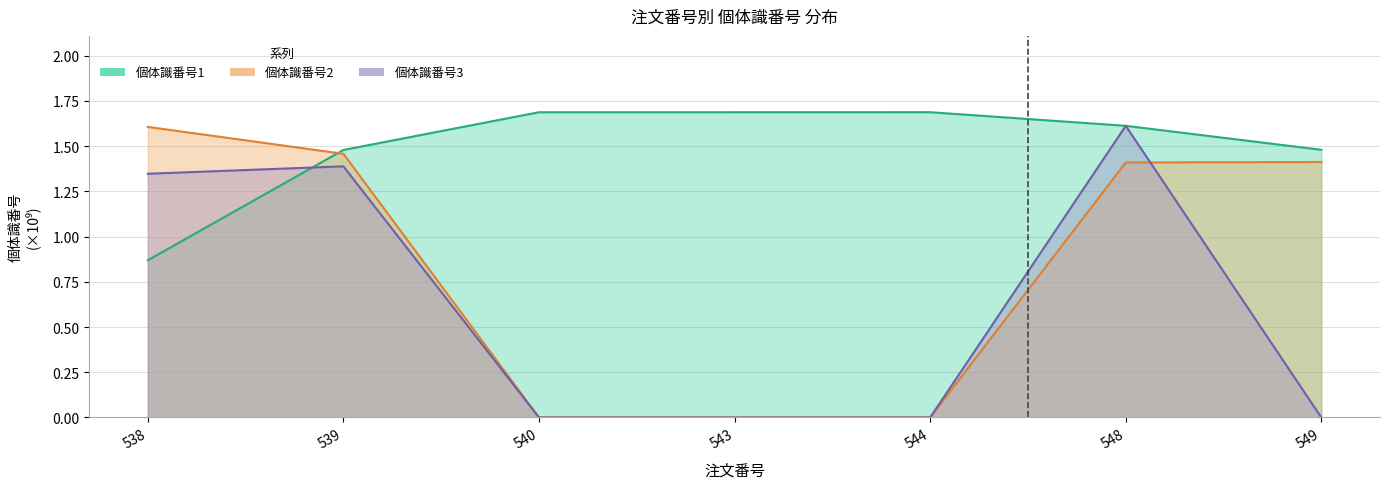

Between 540 and 549, which series saw the biggest shift?

個体識番号2